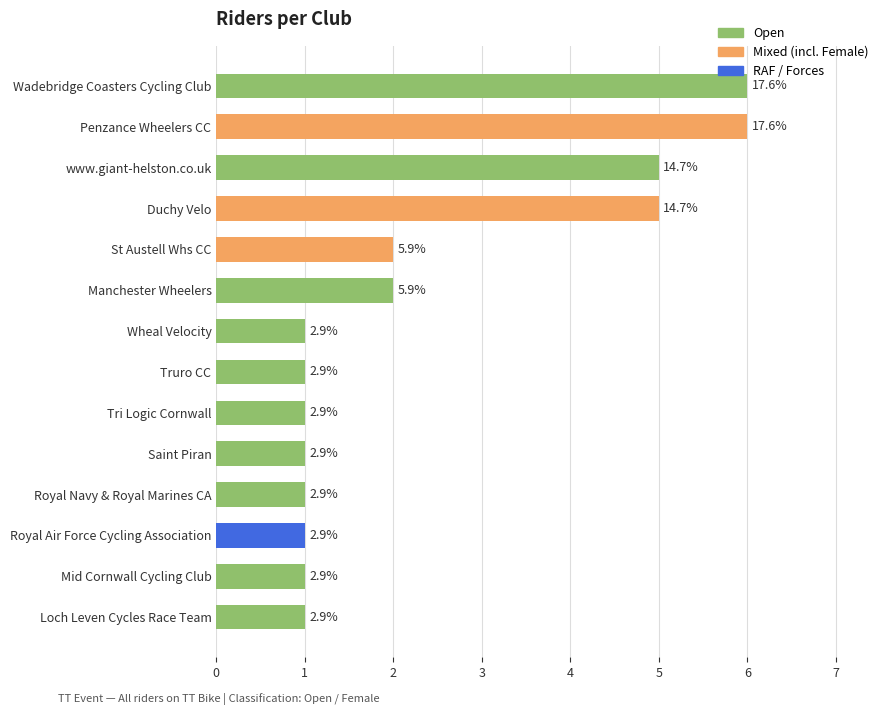

Is it true that the value at Truro CC is 1?

True